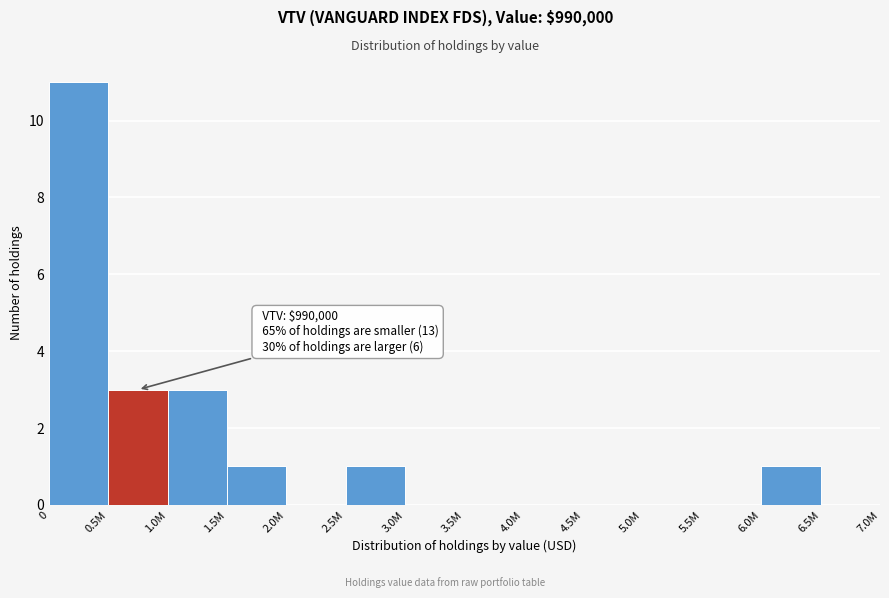

Reading left to right, transcribe all the data shown in this chart.

0=11	0.5M=3	1.0M=3	1.5M=1	2.0M=0	2.5M=1	3.0M=0	3.5M=0	4.0M=0	4.5M=0	5.0M=0	5.5M=0	6.0M=1	6.5M=0